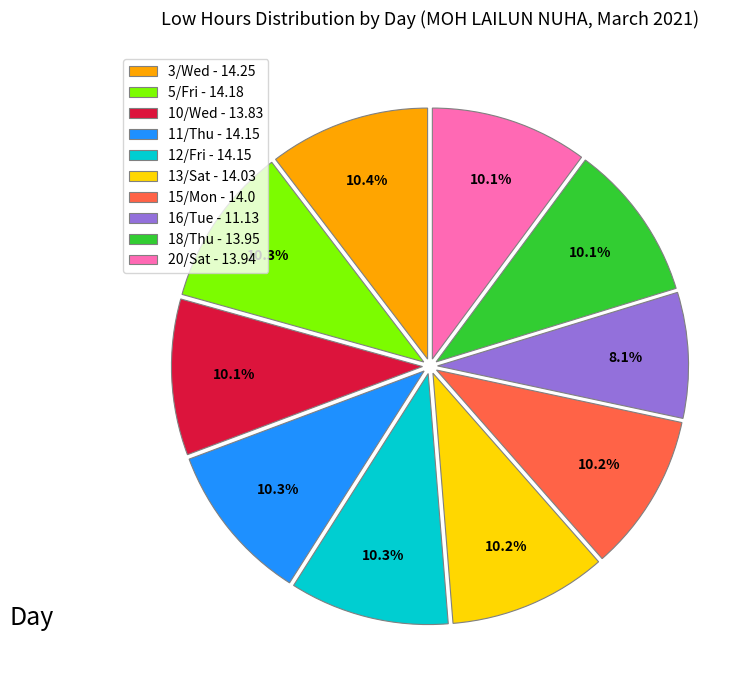

How many segments does this pie chart have?

10